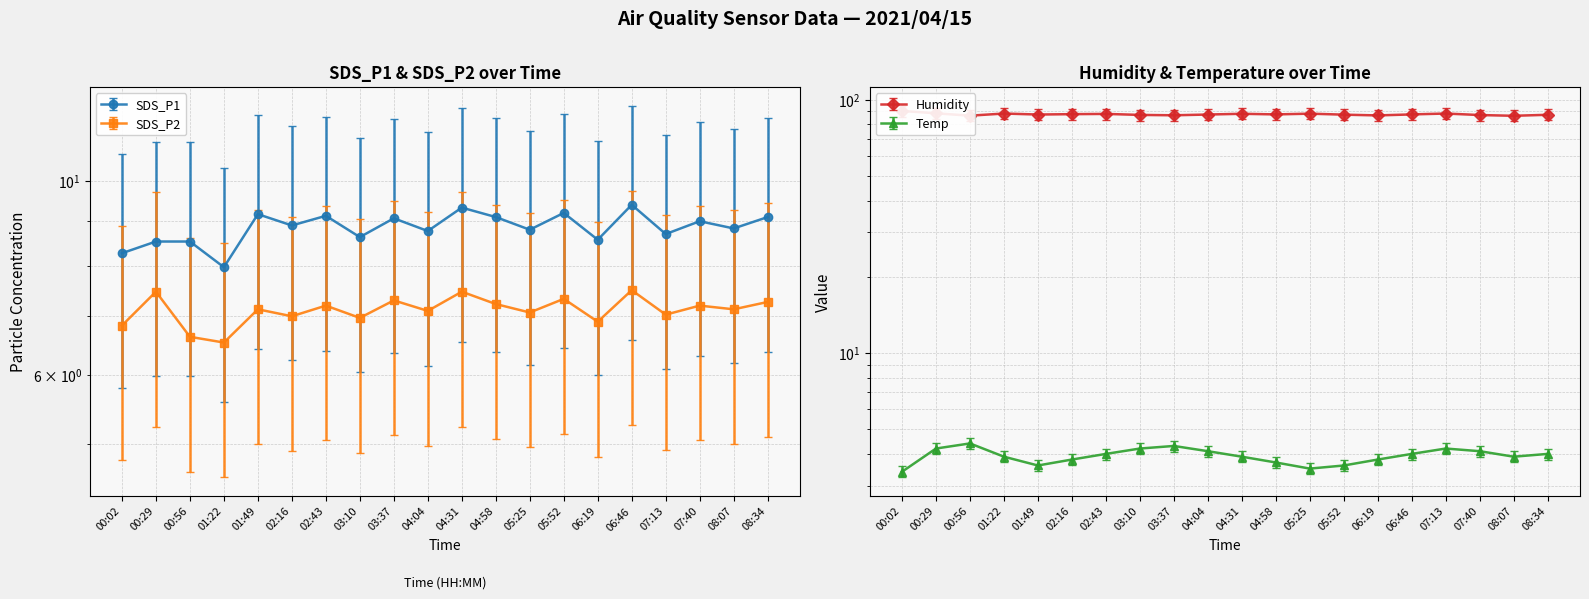

Rank the categories by SDS_P2 value from lowest to highest.

01:22, 00:56, 00:02, 06:19, 03:10, 02:16, 07:13, 05:25, 04:04, 01:49, 08:07, 02:43, 07:40, 04:58, 08:34, 03:37, 05:52, 00:29, 04:31, 06:46